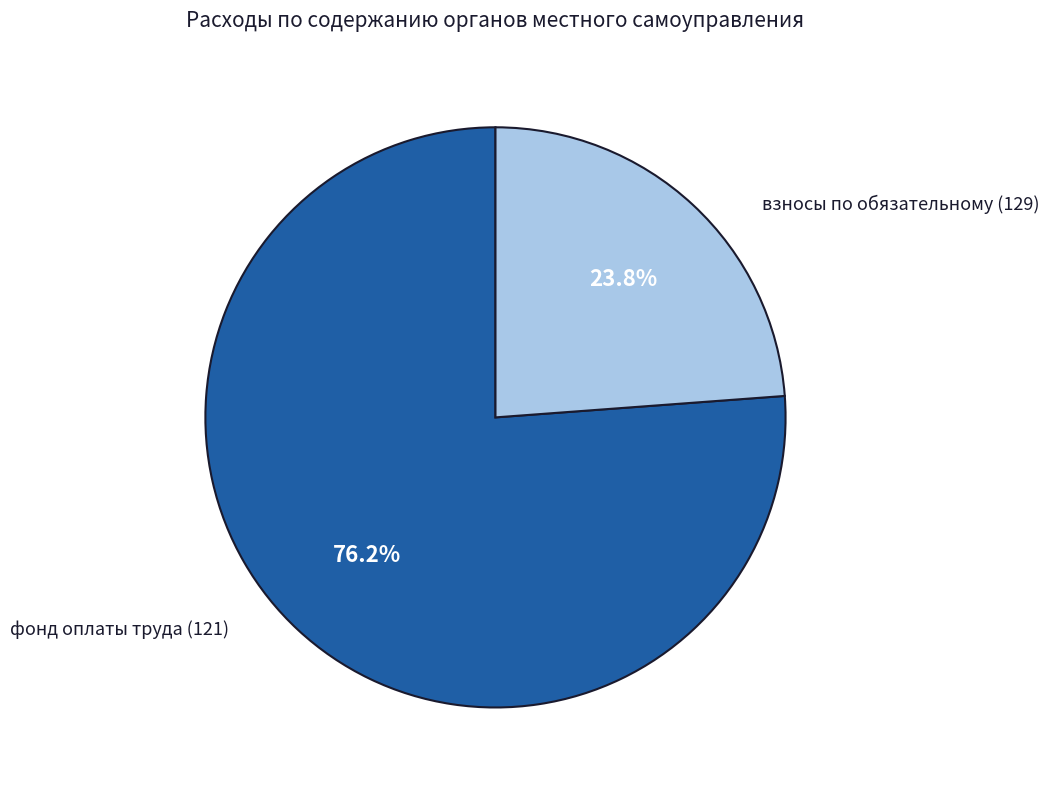

To the nearest percent, what is the average slice percentage?

50%